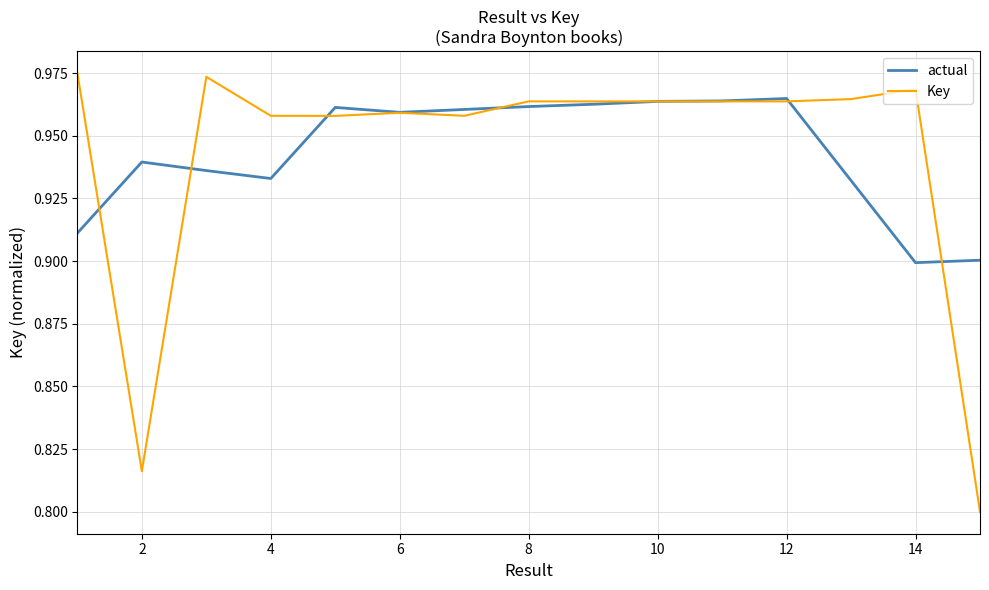

Rank the series by their maximum value, from highest to lowest.

Key, actual